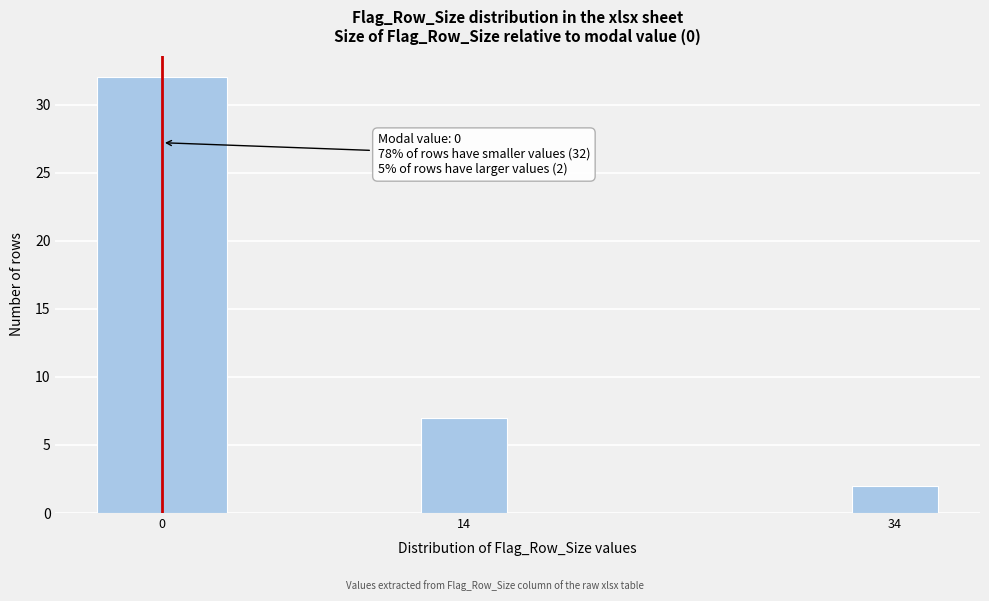

Reading left to right, transcribe all the data shown in this chart.

0=32	14=7	34=2